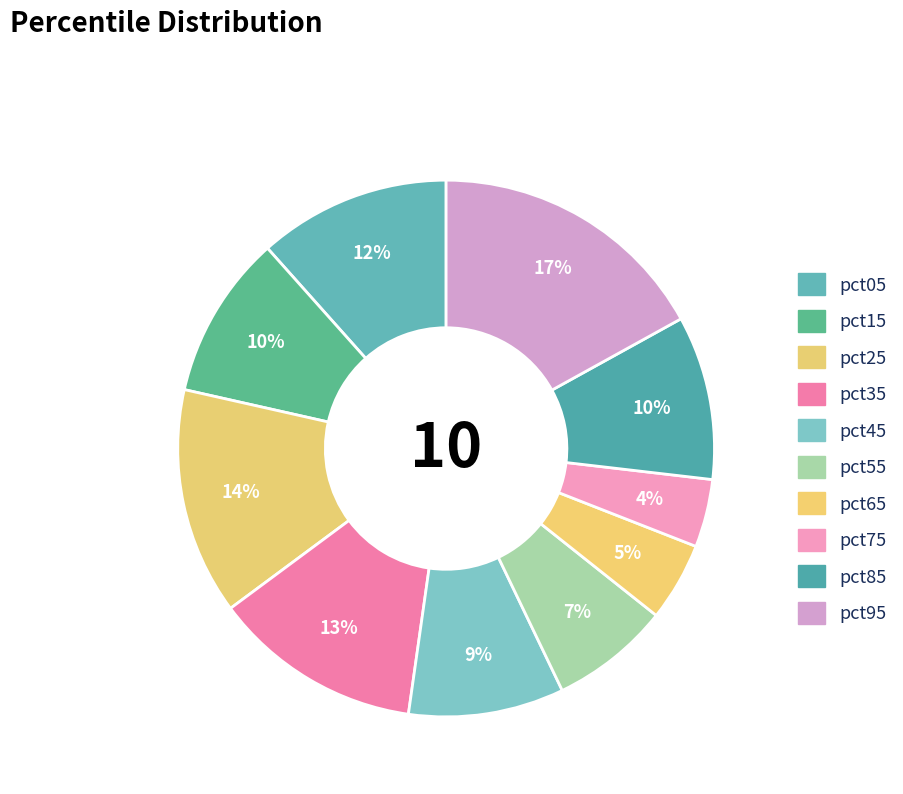

To the nearest percent, what percentage of the pie is pct25?

14%